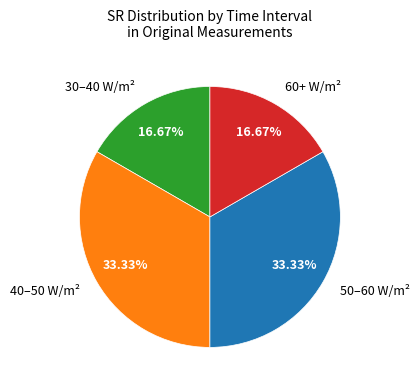

Is there a majority slice in this chart?

No